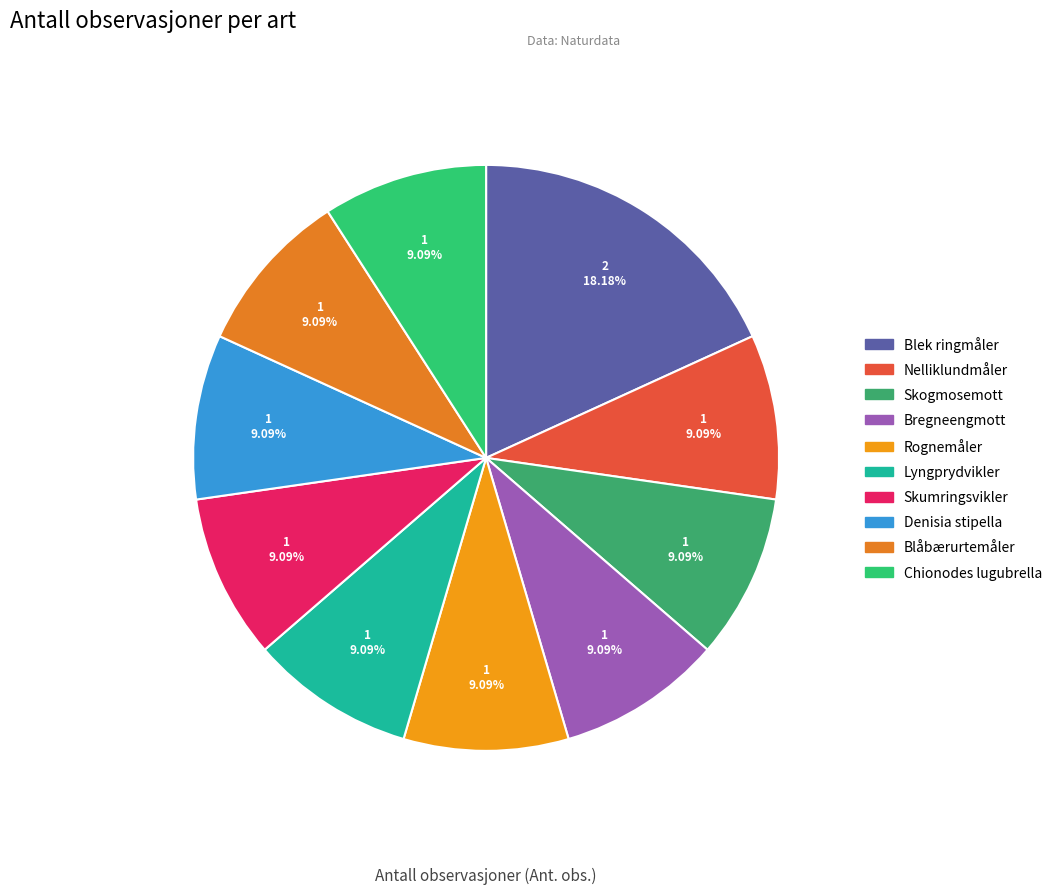

How many segments does this pie chart have?

10